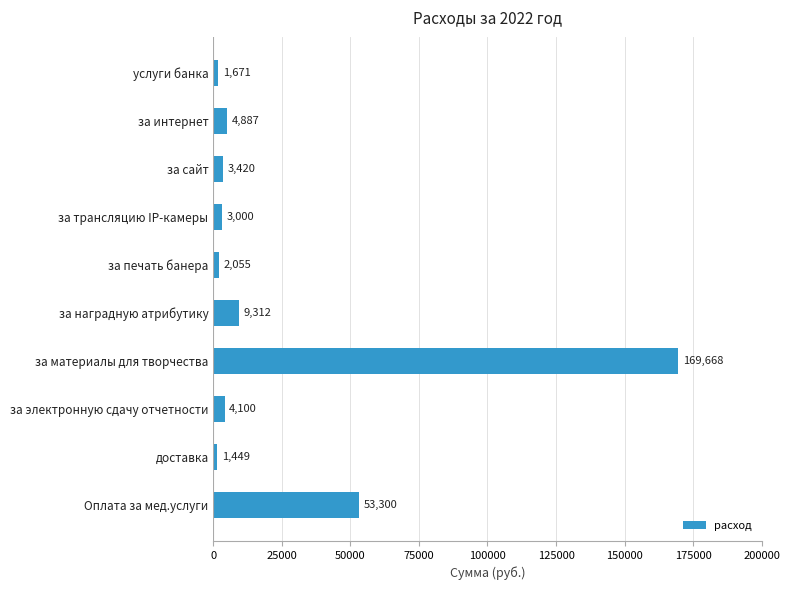

How many distinct data groups are displayed?

1